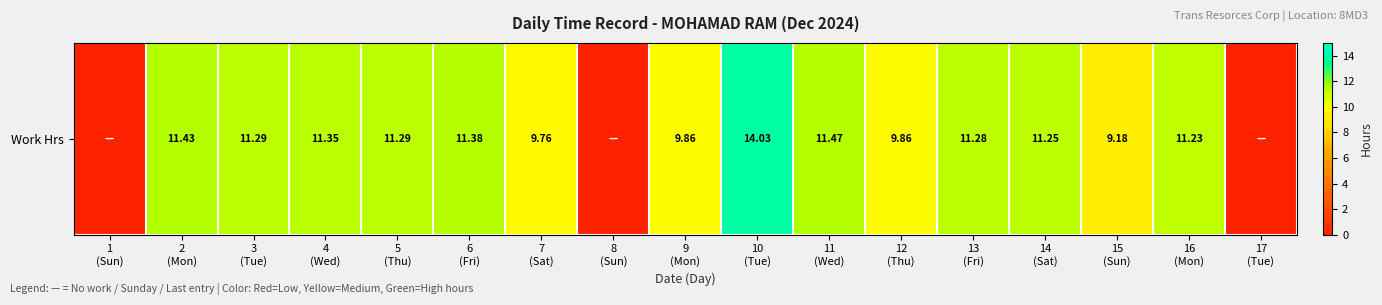

Reading left to right, list all the values displayed in this chart.

1
(Sun)=0.0	2
(Mon)=11.4	3
(Tue)=11.3	4
(Wed)=11.3	5
(Thu)=11.3	6
(Fri)=11.4	7
(Sat)=9.8	8
(Sun)=0.0	9
(Mon)=9.9	10
(Tue)=14.0	11
(Wed)=11.5	12
(Thu)=9.9	13
(Fri)=11.3	14
(Sat)=11.2	15
(Sun)=9.2	16
(Mon)=11.2	17
(Tue)=0.0